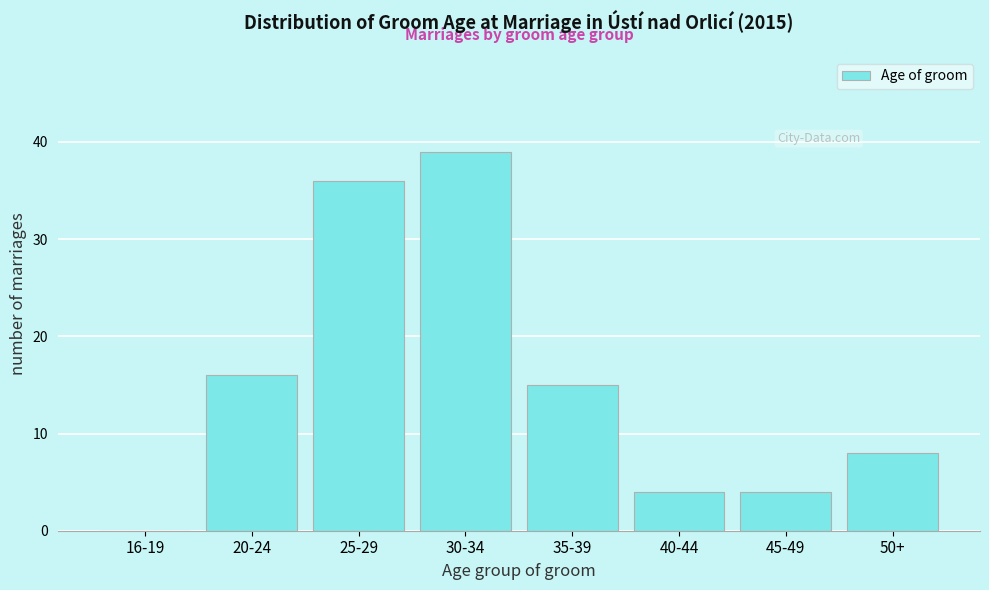

Reading right to left, list all the values displayed in this chart.

50+=8	45-49=4	40-44=4	35-39=15	30-34=39	25-29=36	20-24=16	16-19=0